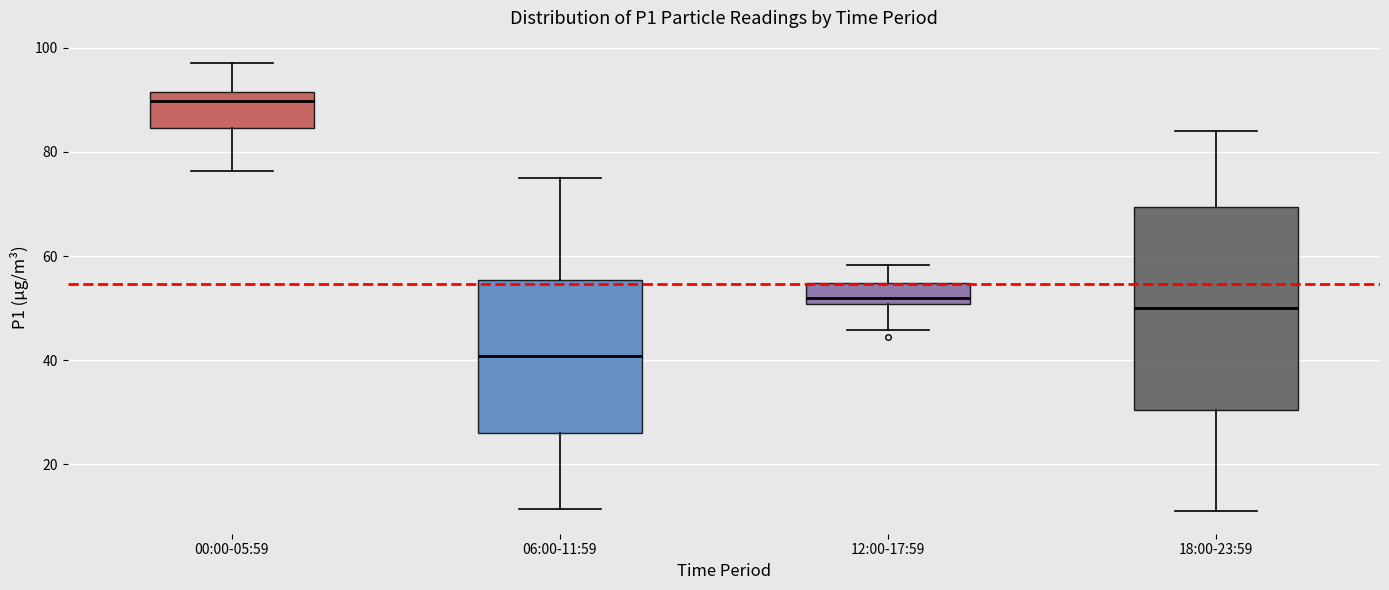

Reading left to right, transcribe this box plot: for each box, give where its median line is, the range the box spans, and where its two whiskers end, as read against the y-axis. The values are not printed on the chart, so give them approximately, as read against the axis.

00:00-05:59: median 90, box 84 to 92, whiskers 76 to 98
06:00-11:59: median 40, box 26 to 56, whiskers 12 to 76
12:00-17:59: median 52, box 50 to 54, whiskers 46 to 58
18:00-23:59: median 50, box 30 to 70, whiskers 12 to 84